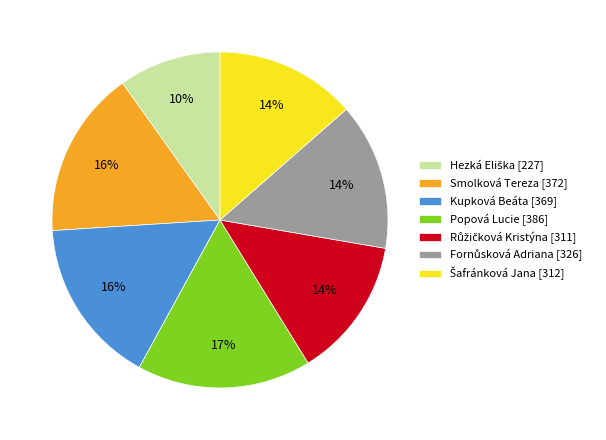

To the nearest percent, what percentage of the pie is Kupková Beáta [369]?

16%